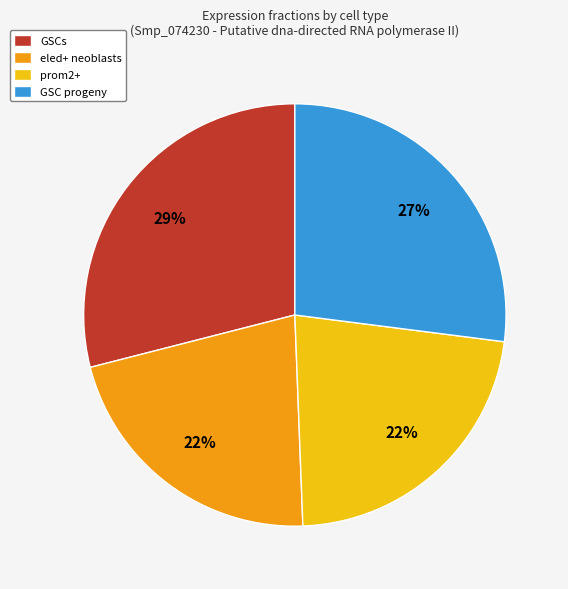

How many slices are in this pie chart?

4